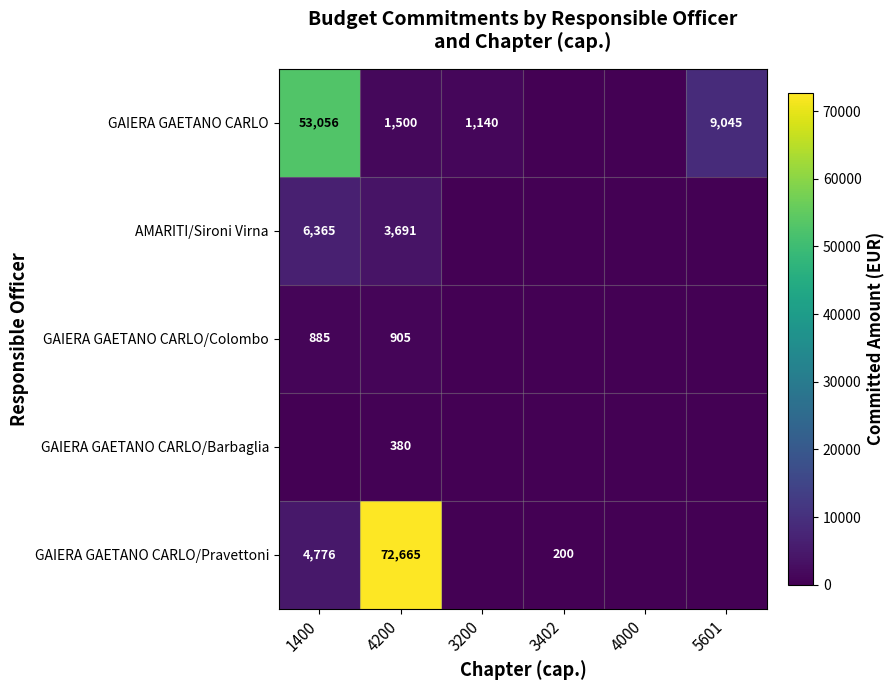

The GAIERA GAETANO CARLO/Barbaglia series shows 200 at 4200. True or false?

False